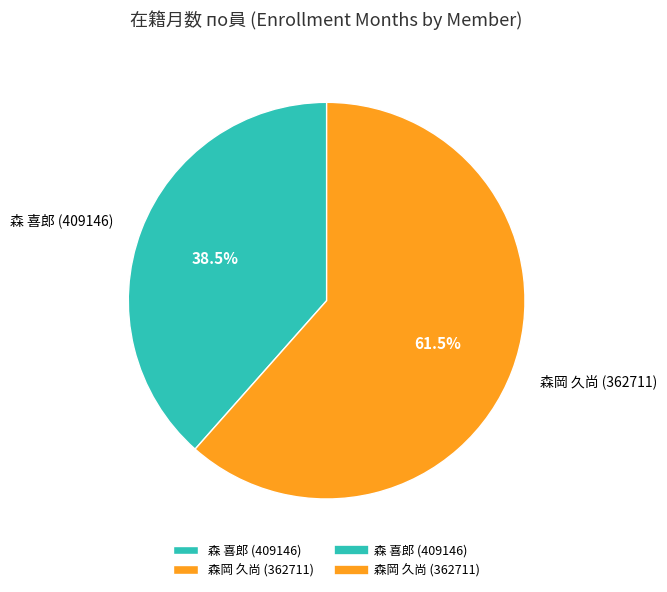

To the nearest percent, what is the combined percentage of 森岡 久尚 (362711) and 森 喜郎 (409146)?

100%